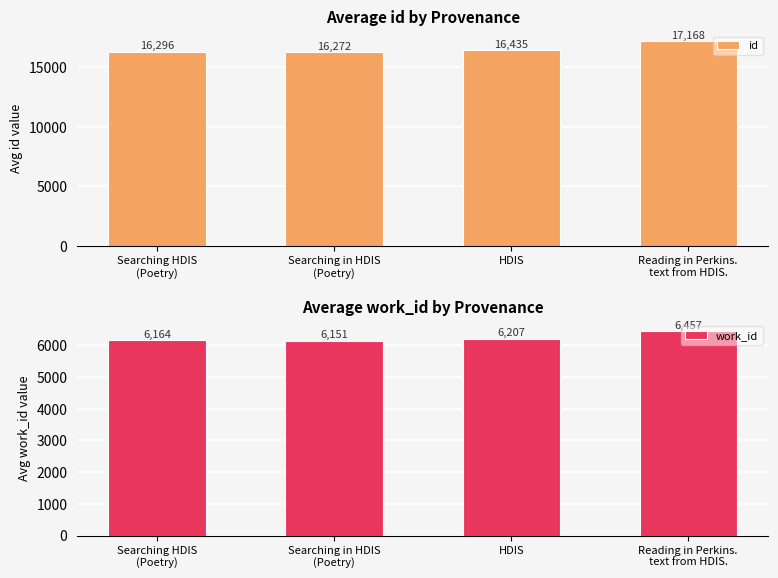

Rank the series at Reading in Perkins.
text from HDIS. from lowest to highest value.

work_id, id